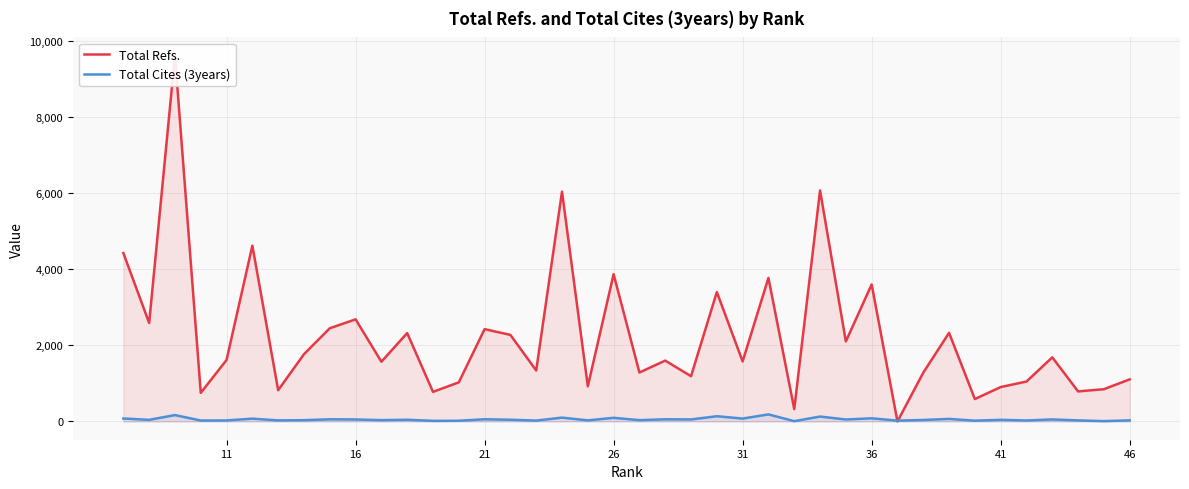

The Total Cites (3years) series shows 27 at 27. True or false?

False